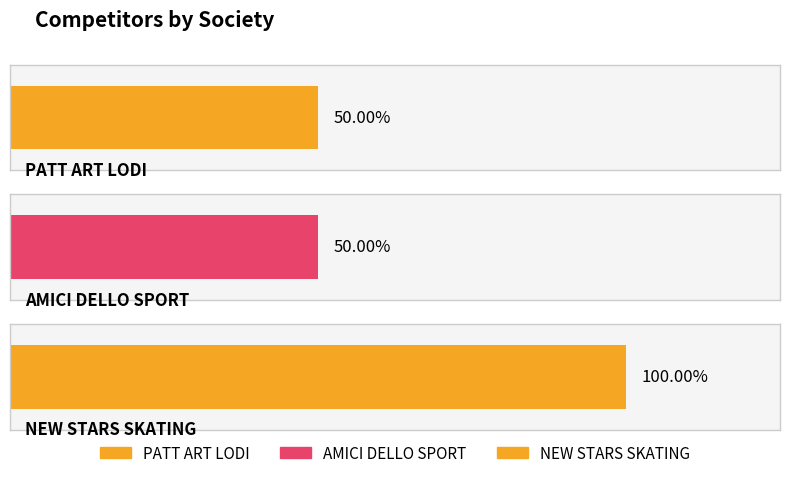

At which label does the data first exceed 3?

NEW STARS SKATING